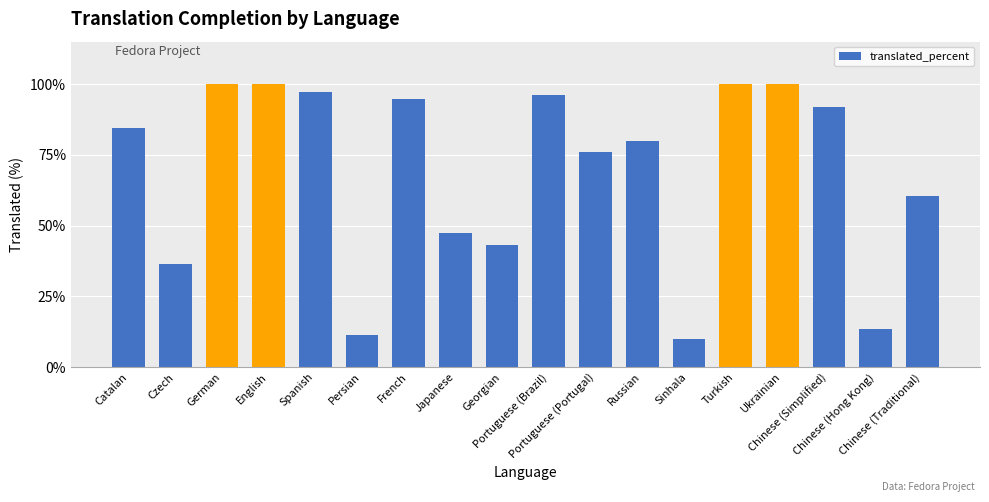

What is the value of the 8th bar from the left?

47.3